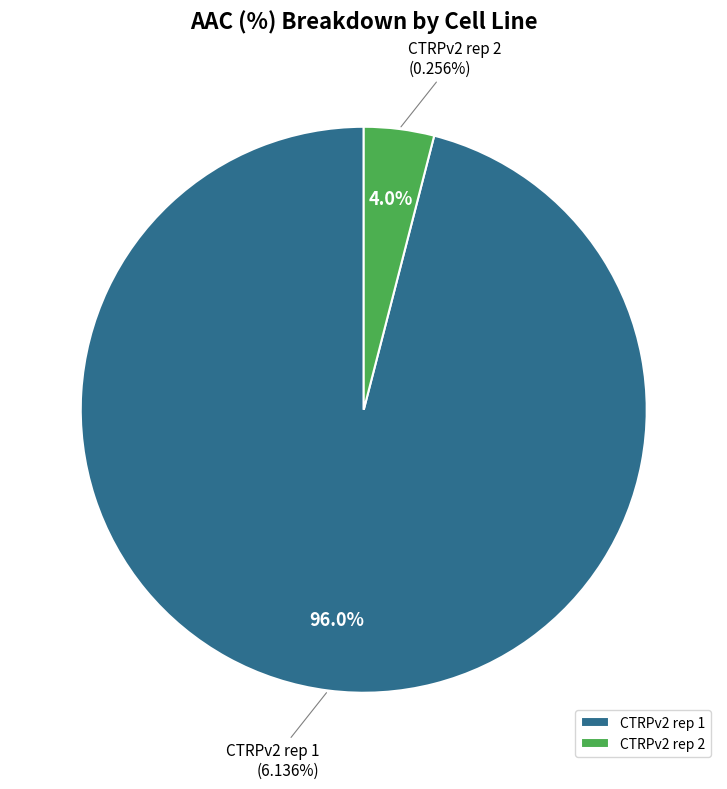

What percentage is NOT represented by CTRPv2 rep 1?

4.0%